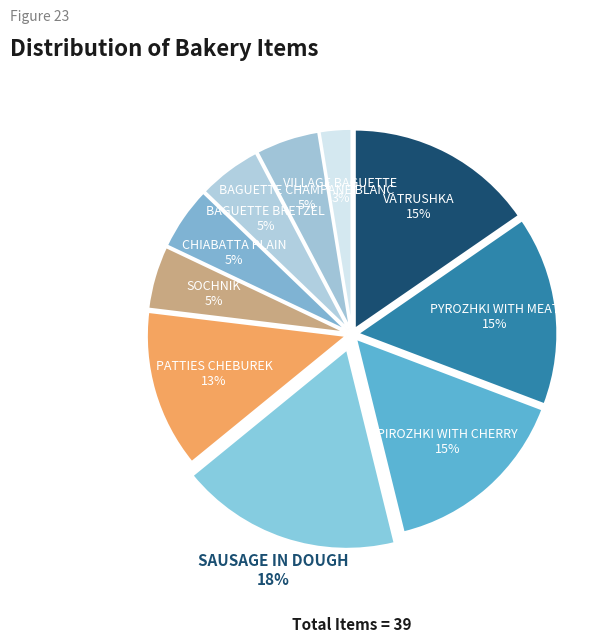

Between PATTIES CHEBUREK and CHIABATTA PLAIN, which is larger?

PATTIES CHEBUREK